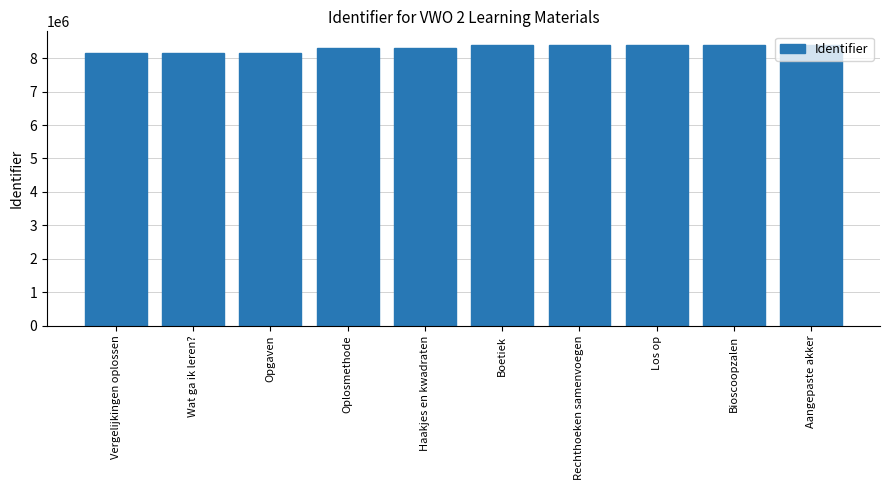

How many categories are shown in the chart?

10